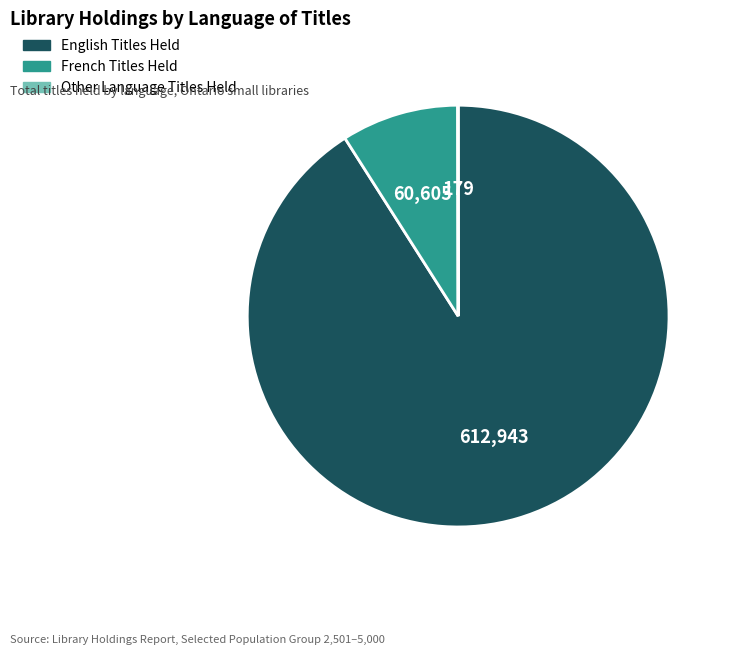

Which has a higher value, French Titles Held or English Titles Held?

English Titles Held